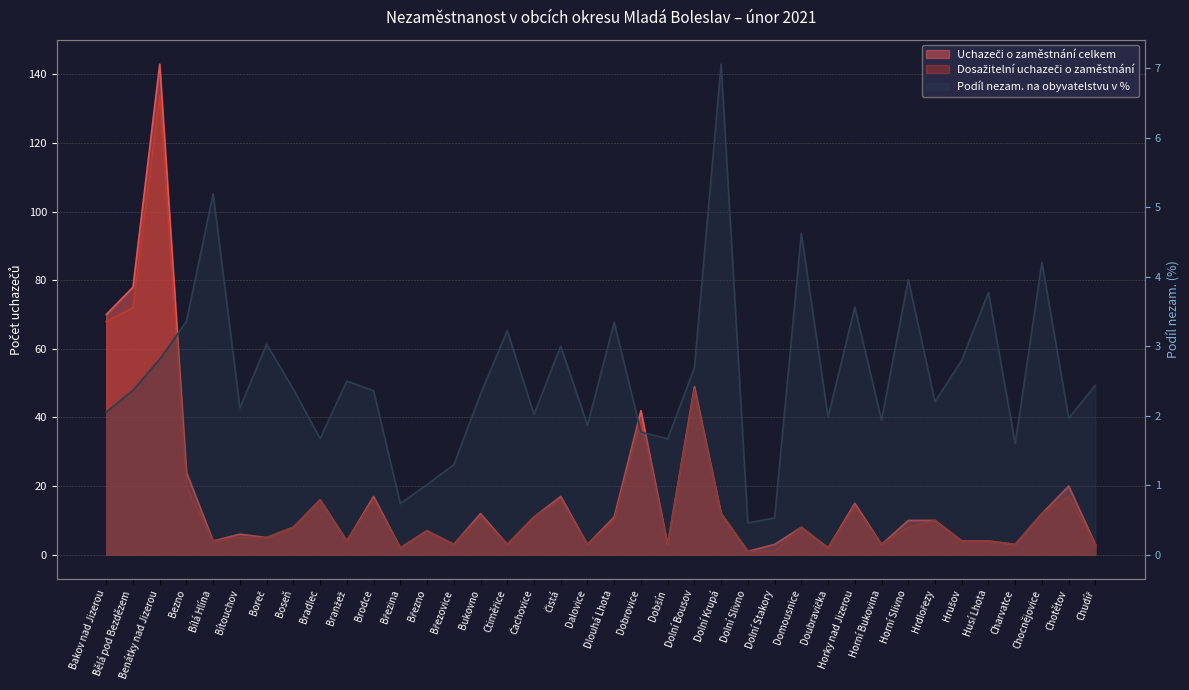

At how many categories does at least one series exceed 92?

1